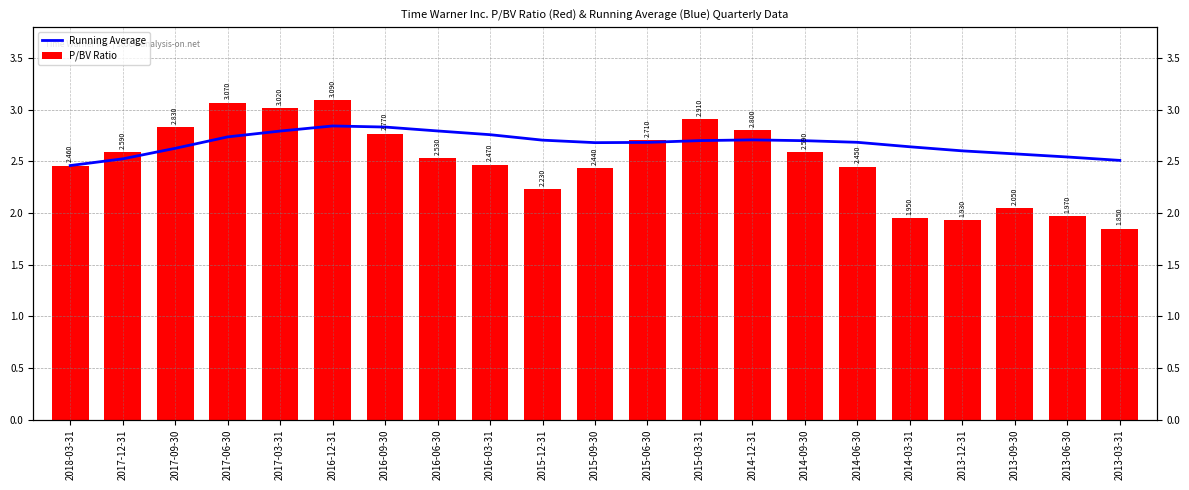

Which category has the lowest value in the Running Average series?

2018-03-31